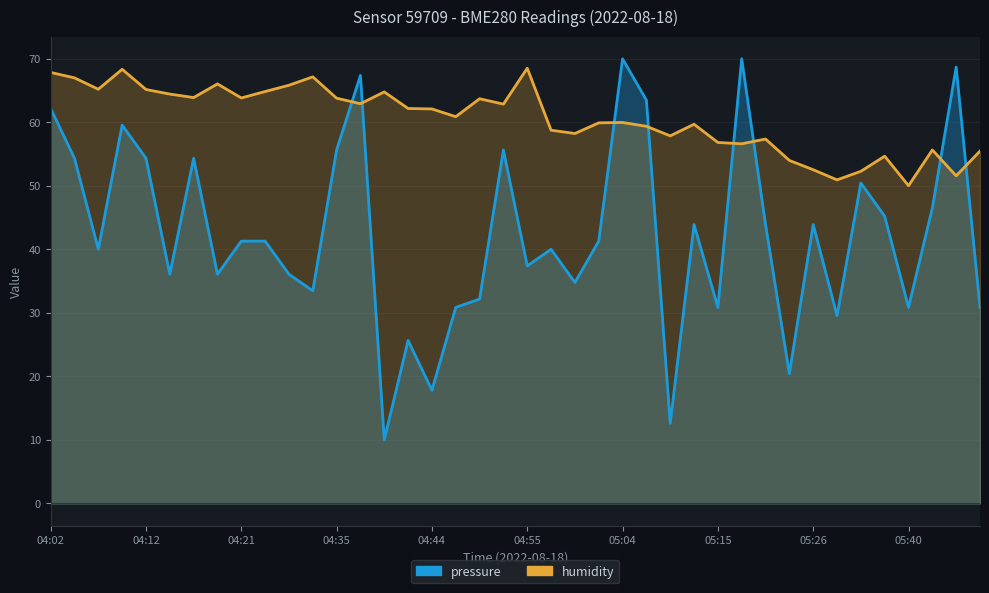

How many lines are shown in the chart?

2